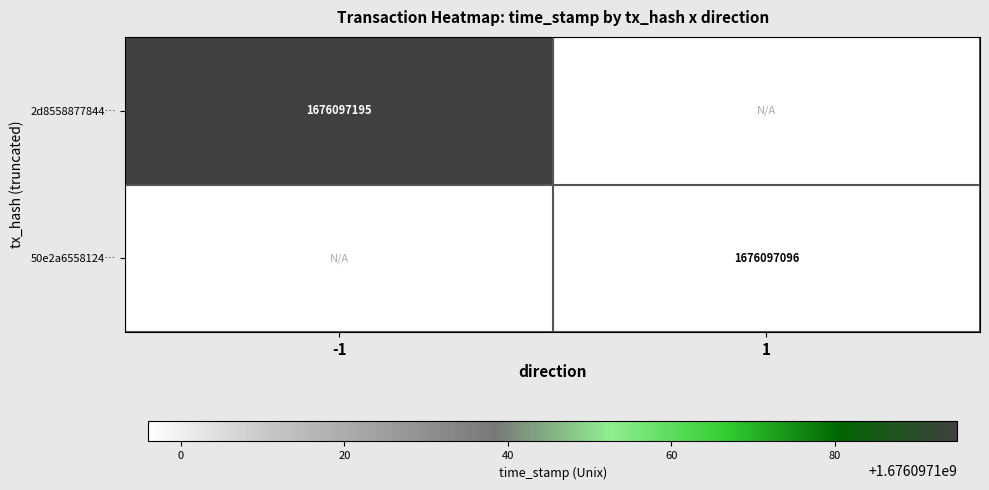

Which series has the largest total across all categories?

2d8558877844c94368bc629ac870121f5c46df3